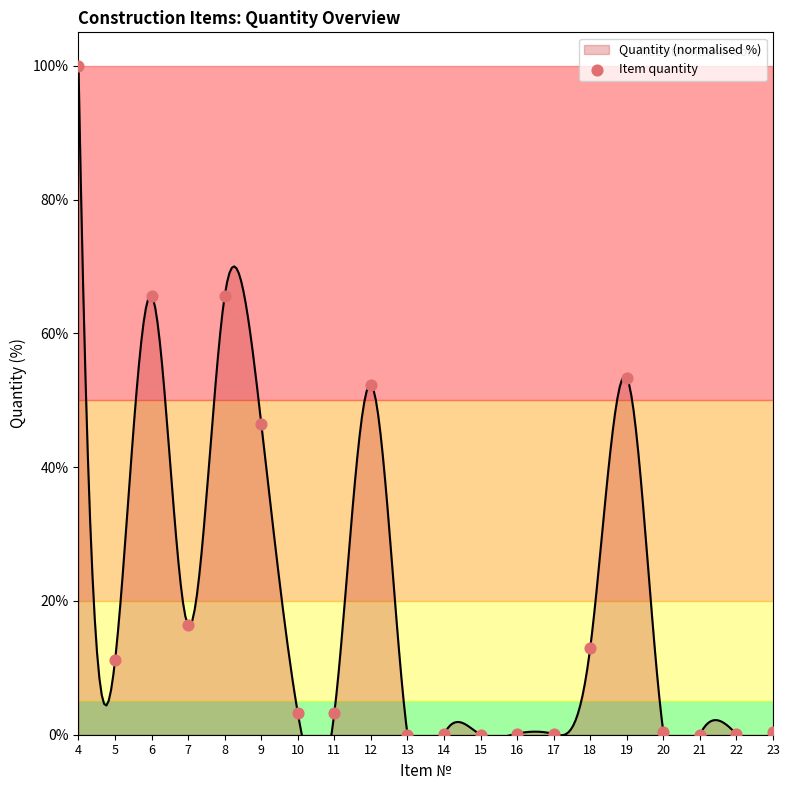

What is the change in value from 20 to 21?

-0.4